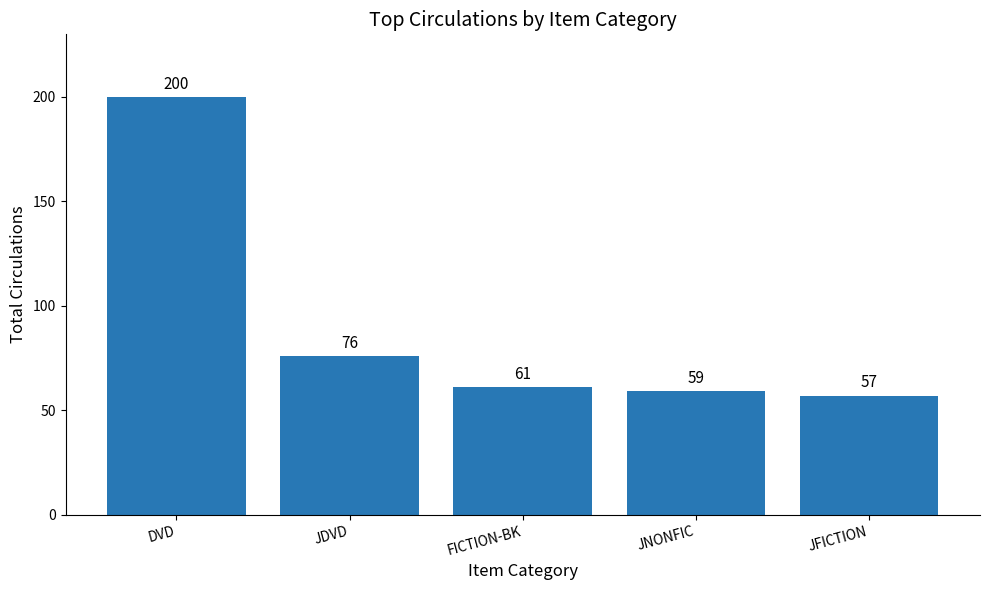

What is the label of the 5th bar from the right?

DVD